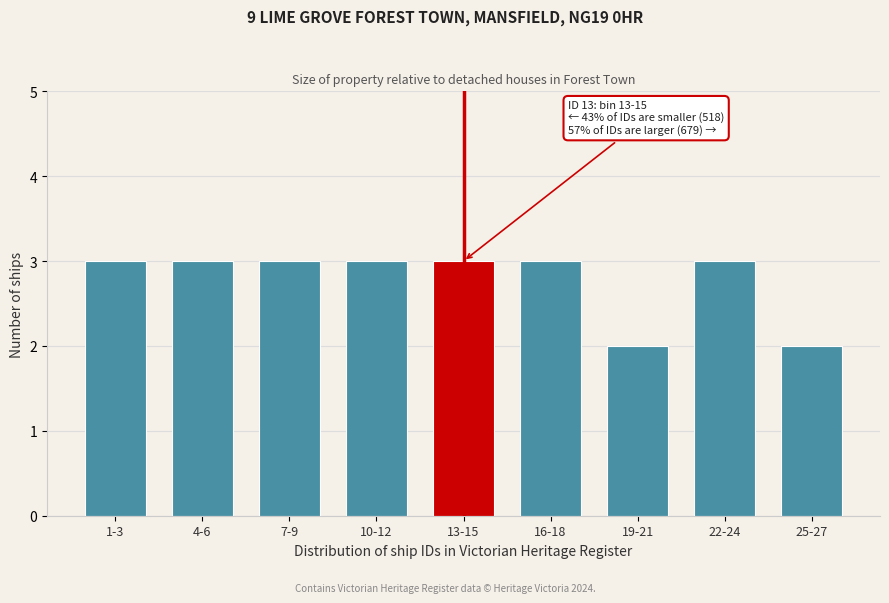

Reading left to right, what are all the values shown in this chart?

1-3=3	4-6=3	7-9=3	10-12=3	13-15=3	16-18=3	19-21=2	22-24=3	25-27=2